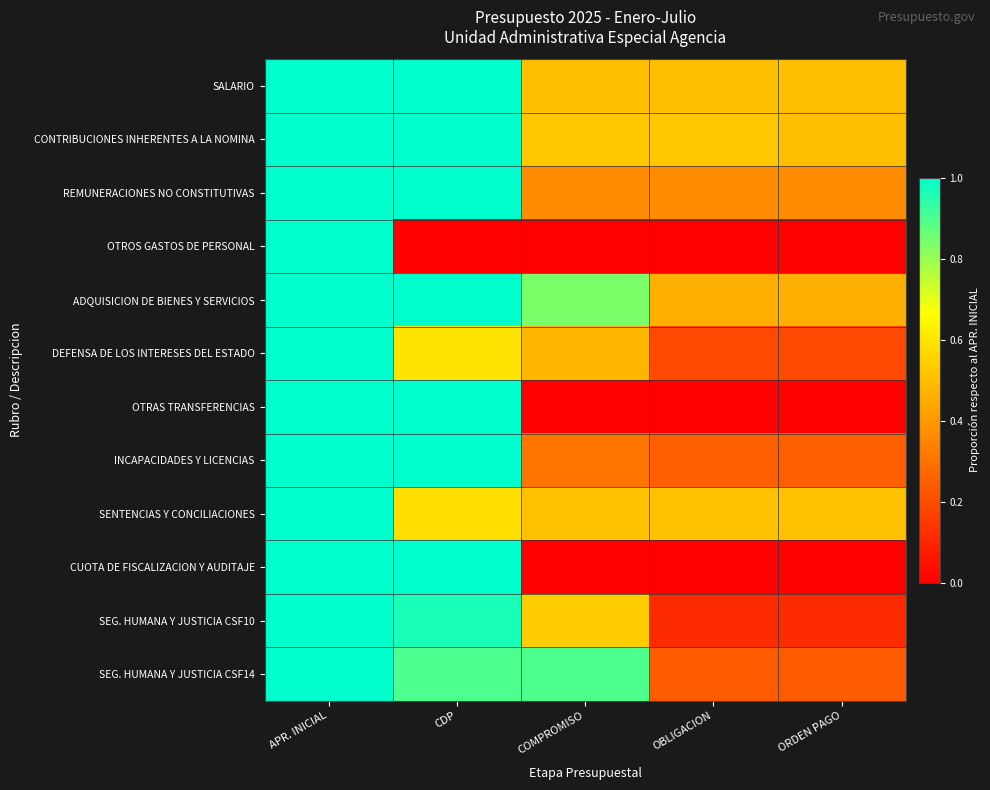

Count the number of categories in the chart.

5